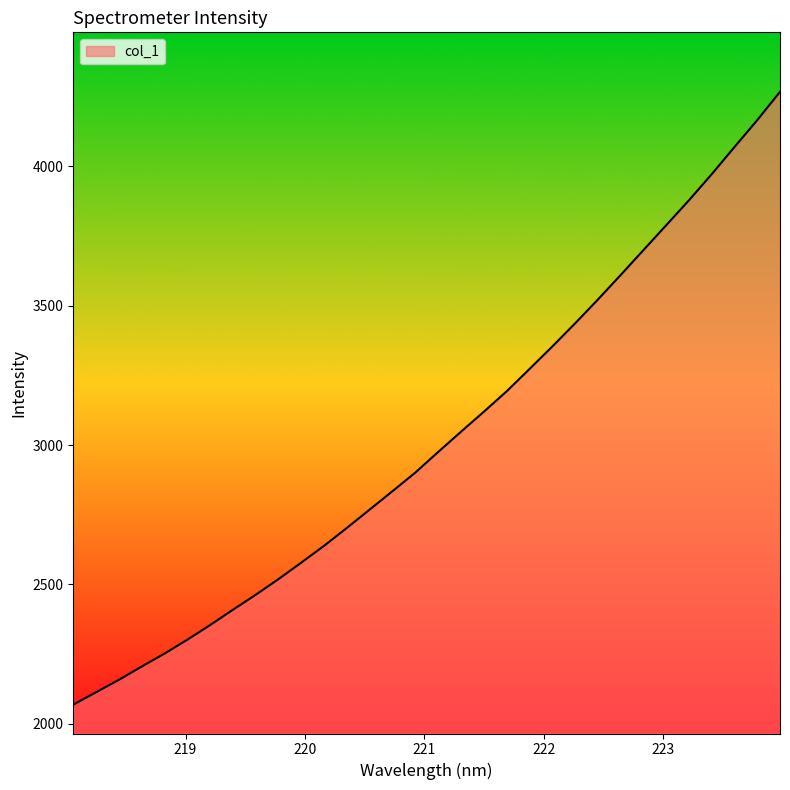

What is the smallest value displayed?

2068.8